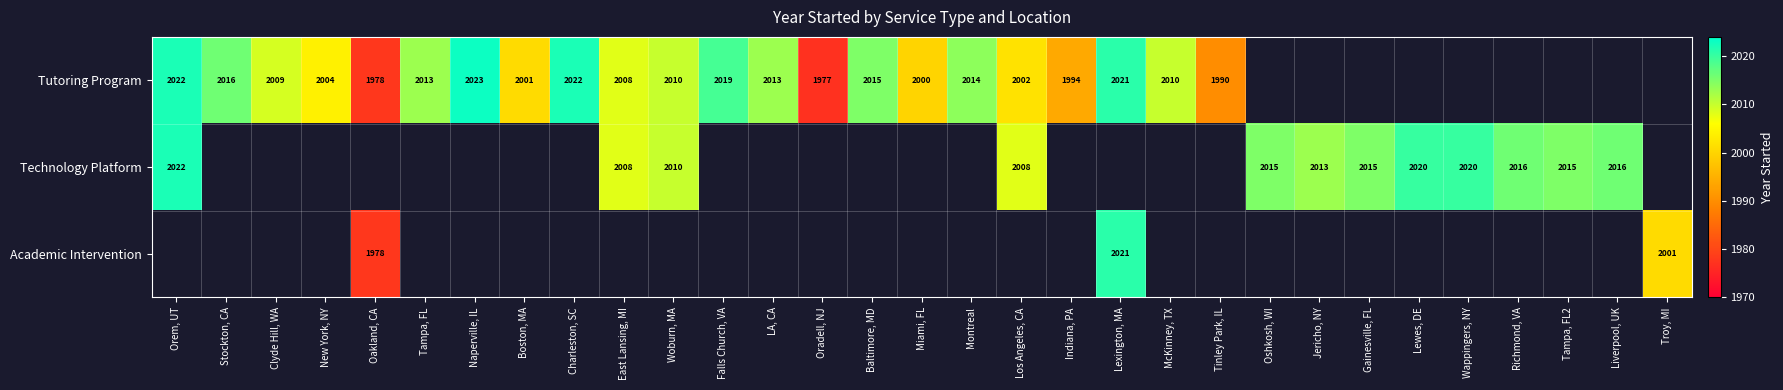

The value of Tutoring Program at Baltimore, MD is 1015. True or false?

False